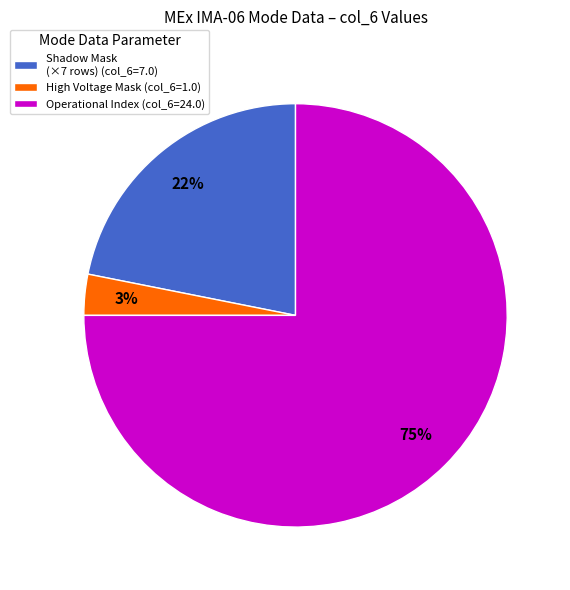

Which category accounts for the majority?

Operational Index (col_6=24.0)